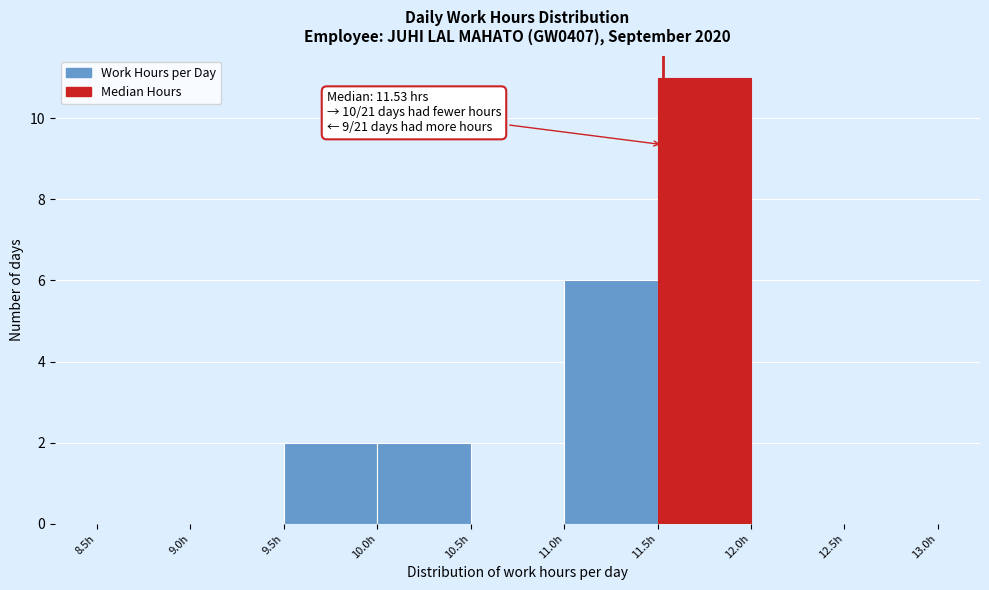

Over which range of the x-axis is the bar tallest?

11.5 to 12.0